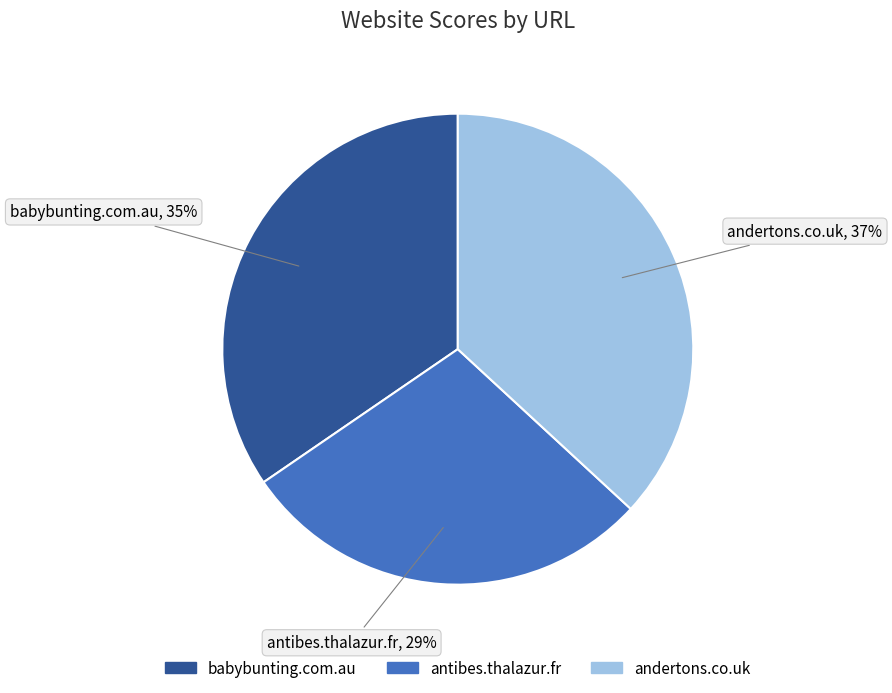

What is the smallest slice in the pie chart?

antibes.thalazur.fr